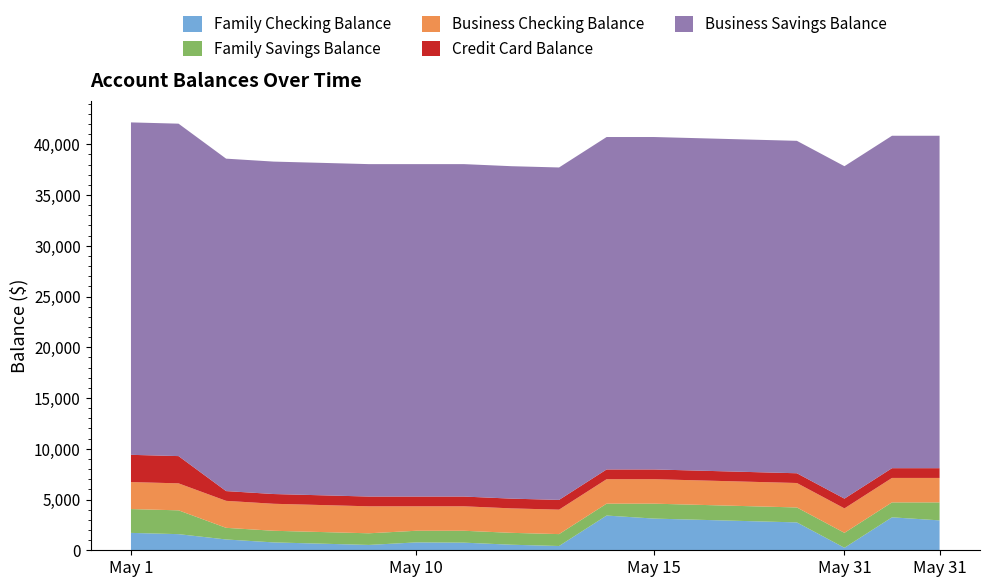

Reading left to right, transcribe all the data shown in this chart.

Family Checking Balance: 1713.6	1588.6	1064.9	774.9	651.5	526.5	776.5	751.5	546.5	421.5	3421.5	3121.5	2996.5	2871.5	2746.5	246.5	3246.5	2946.5
Family Savings Balance: 2346.8	2346.8	1146.8	1146.8	1146.8	1146.8	1146.8	1171.8	1171.8	1171.8	1171.8	1471.8	1471.8	1471.8	1471.8	1471.8	1471.8	1771.8
Business Checking Balance: 2659.1	2659.1	2659.1	2659.1	2659.1	2659.1	2409.1	2409.1	2409.1	2409.1	2409.1	2409.1	2409.1	2409.1	2409.1	2409.1	2409.1	2409.1
Credit Card Balance: 2684.3	2684.3	960.7	960.7	960.7	960.7	960.7	960.7	960.7	960.7	960.7	960.7	960.7	960.7	960.7	960.7	960.7	960.7
Business Savings Balance: 32751.2	32751.2	32751.2	32751.2	32751.2	32751.2	32751.2	32751.2	32751.2	32751.2	32751.2	32751.2	32751.2	32751.2	32751.2	32751.2	32751.2	32751.2